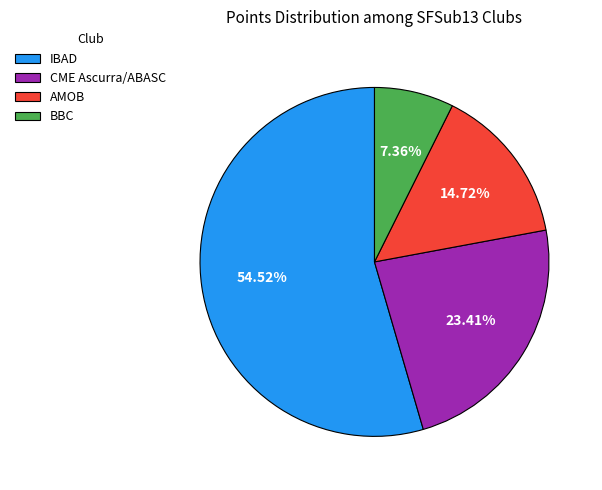

Which category has the smallest portion of the pie?

BBC